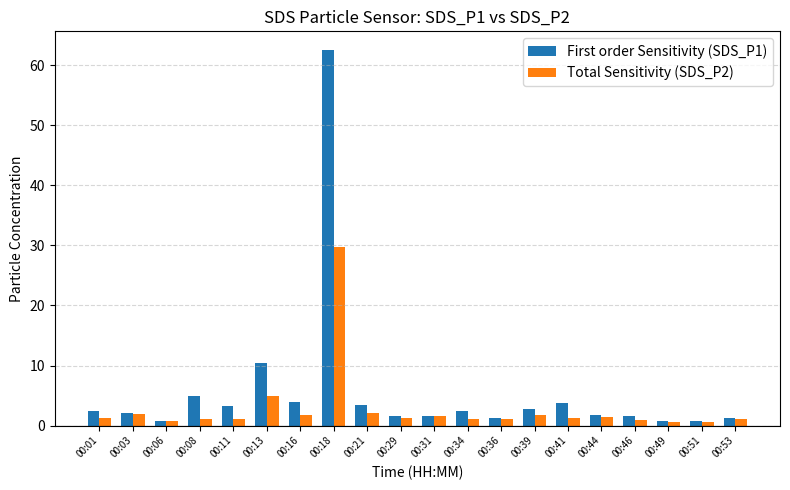

What is the approximate value of Total Sensitivity (SDS_P2) at 00:31?

1.5